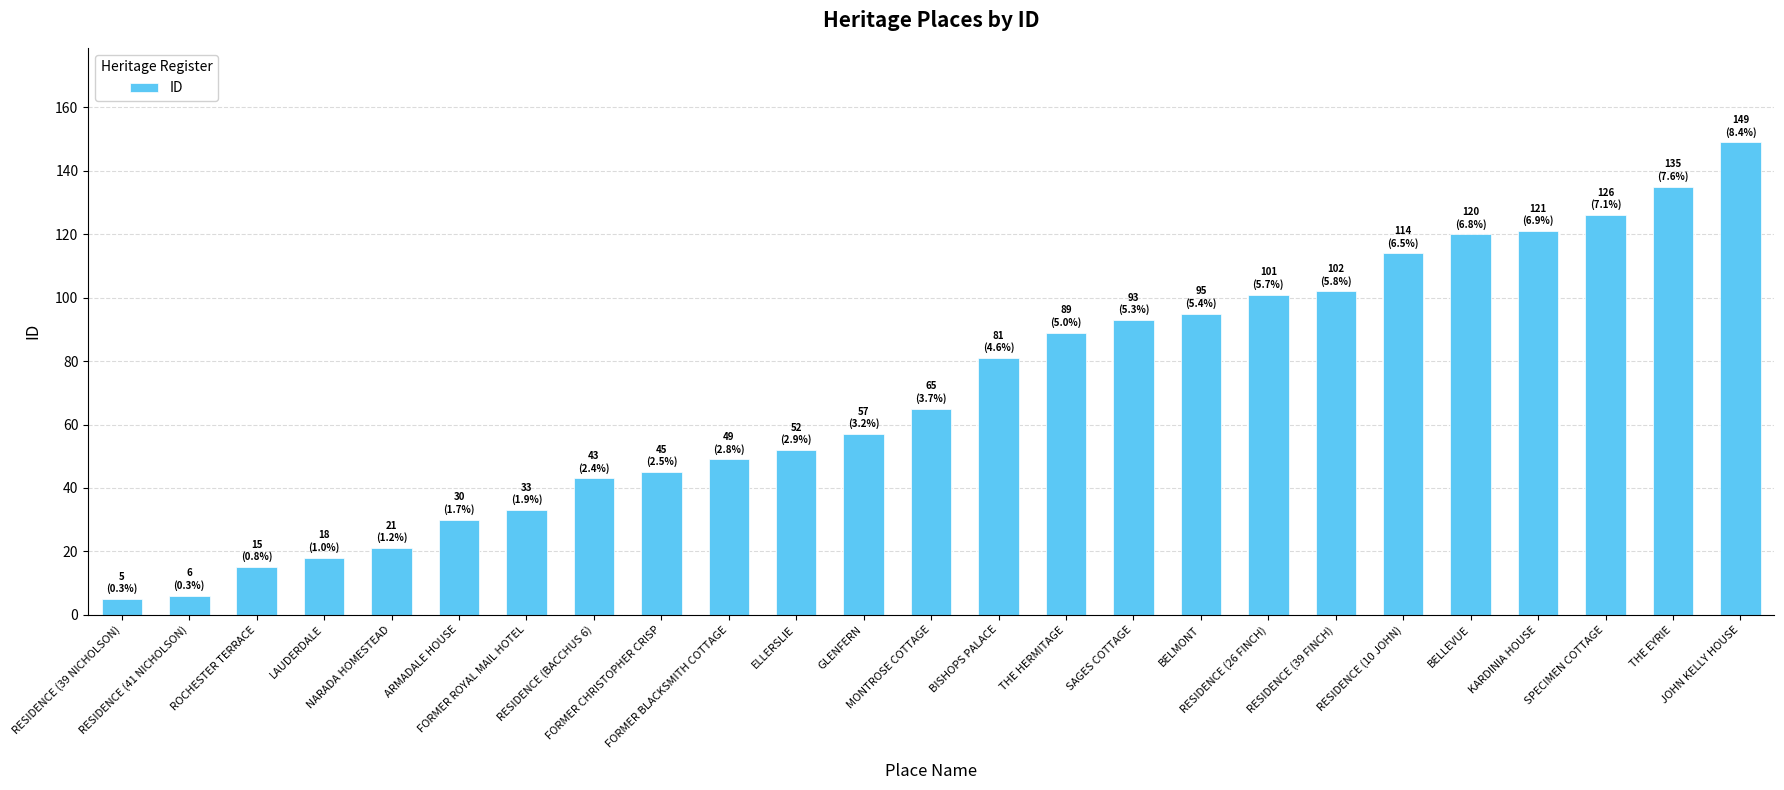

Reading right to left, list all the values displayed in this chart.

JOHN KELLY HOUSE=149	THE EYRIE=135	SPECIMEN COTTAGE=126	KARDINIA HOUSE=121	BELLEVUE=120	RESIDENCE (10 JOHN)=114	RESIDENCE (39 FINCH)=102	RESIDENCE (26 FINCH)=101	BELMONT=95	SAGES COTTAGE=93	THE HERMITAGE=89	BISHOPS PALACE=81	MONTROSE COTTAGE=65	GLENFERN=57	ELLERSLIE=52	FORMER BLACKSMITH COTTAGE=49	FORMER CHRISTOPHER CRISP=45	RESIDENCE (BACCHUS 6)=43	FORMER ROYAL MAIL HOTEL=33	ARMADALE HOUSE=30	NARADA HOMESTEAD=21	LAUDERDALE=18	ROCHESTER TERRACE=15	RESIDENCE (41 NICHOLSON)=6	RESIDENCE (39 NICHOLSON)=5